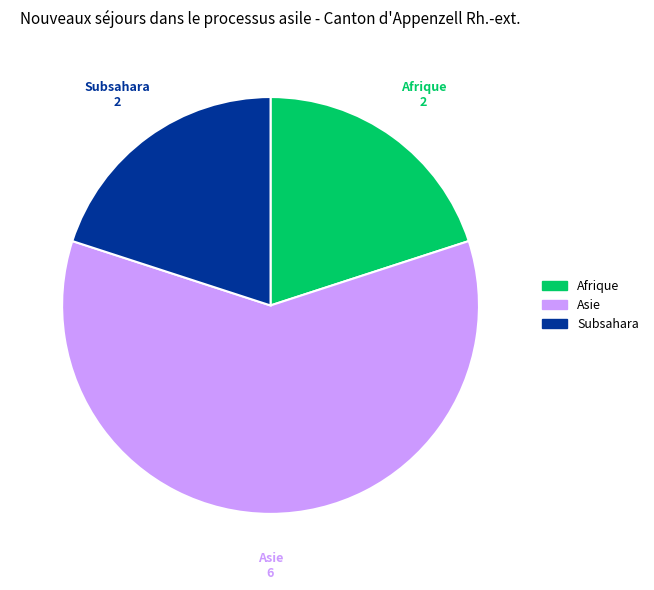

What is the largest slice in the pie chart?

Asie